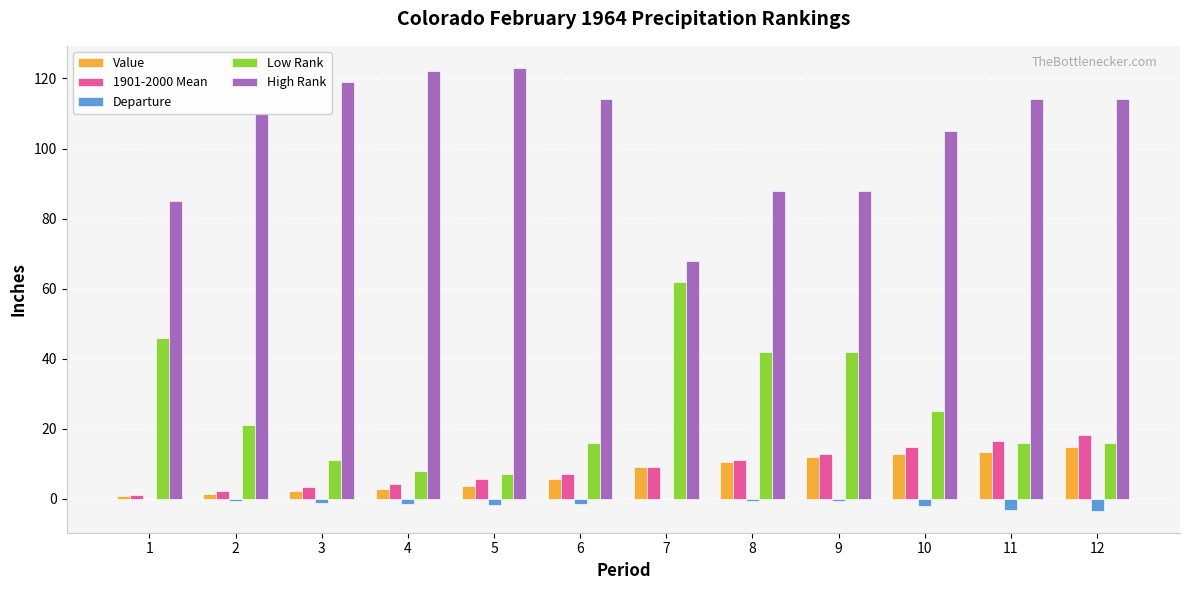

Which series has the largest total across all categories?

High Rank